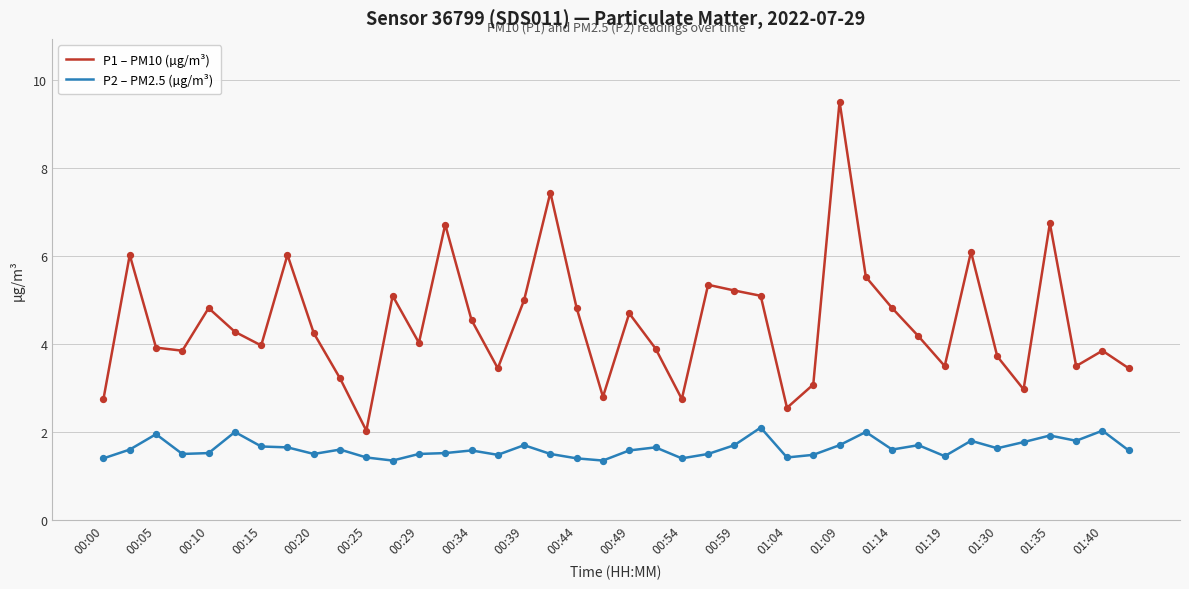

Rank the series by their average value, from highest to lowest.

P1 – PM10 (µg/m³), P2 – PM2.5 (µg/m³)